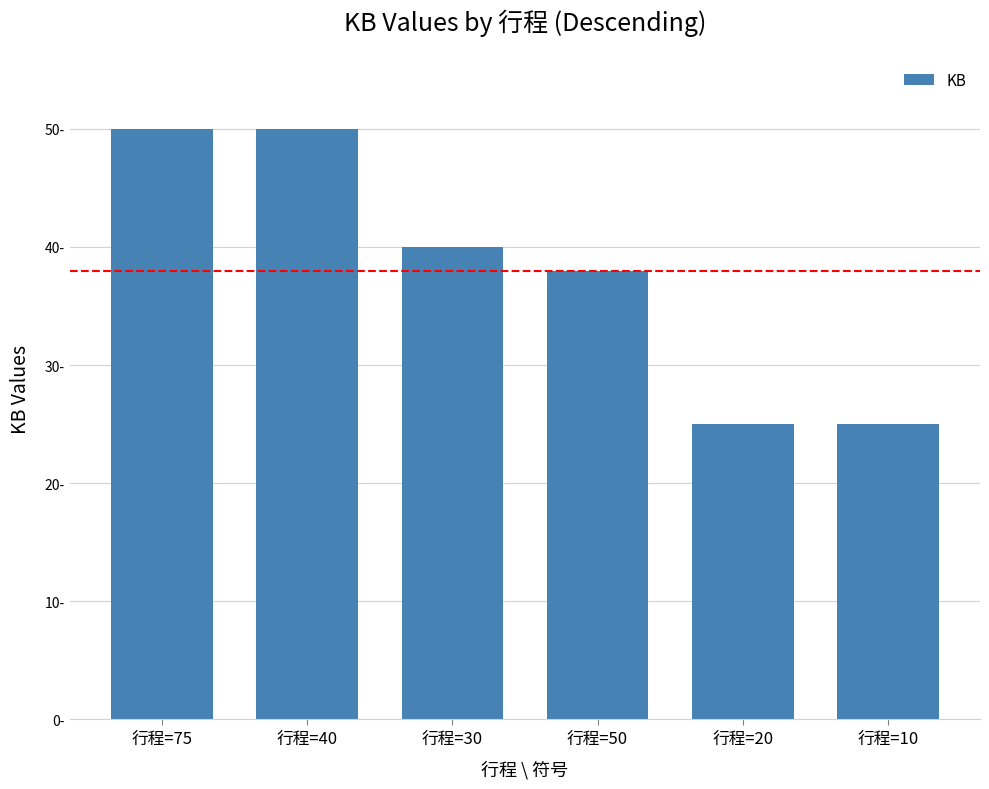

What is the change in value from 行程=75 to 行程=30?

-10